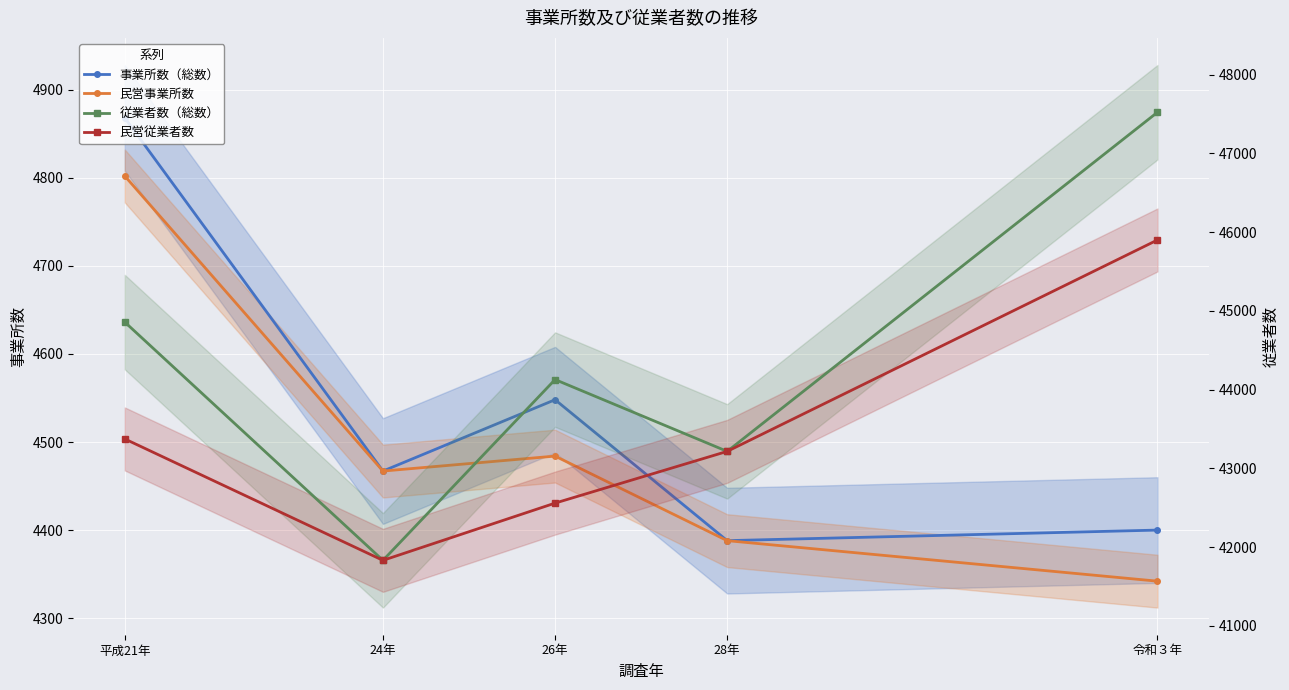

What is the minimum value shown in the chart?

4342